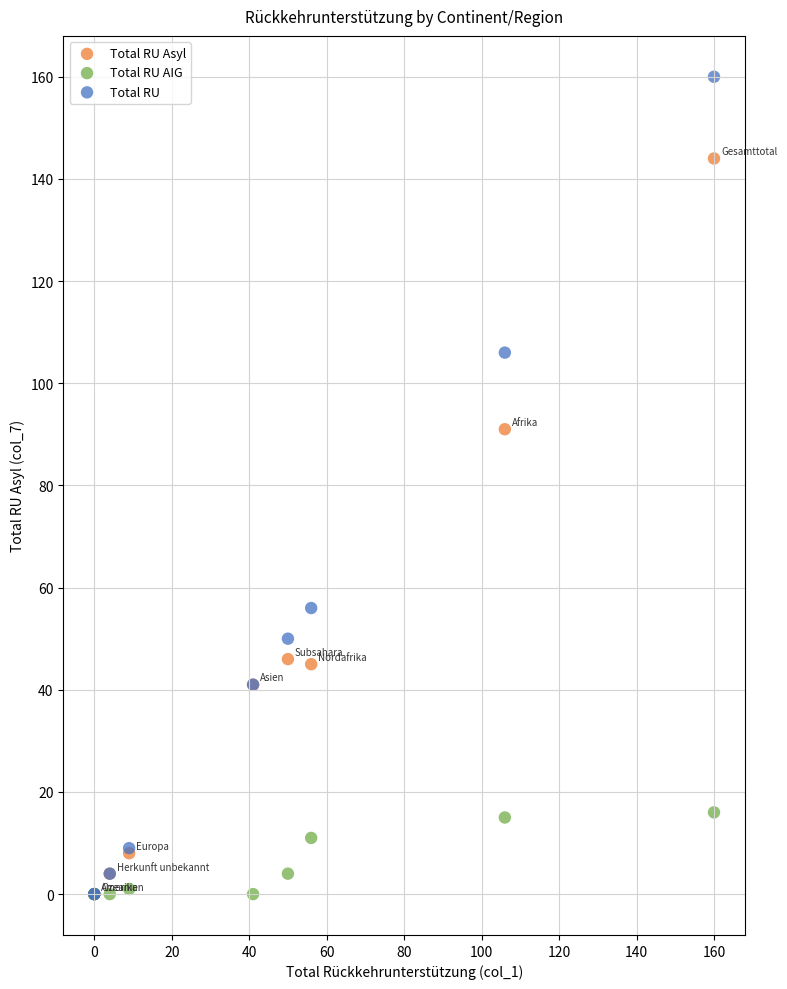

What are all the series names shown in the legend?

Total RU Asyl, Total RU AIG, Total RU